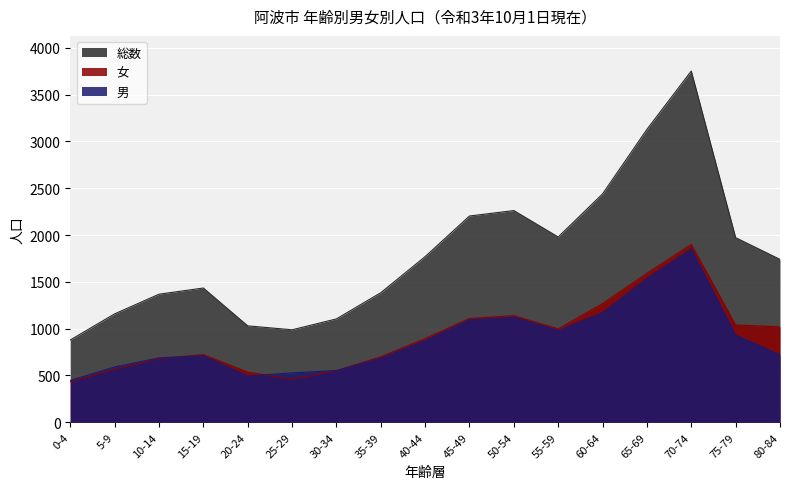

Reading left to right, extract all data points from this chart.

男: 0-4=447	5-9=591	10-14=688	15-19=711	20-24=494	25-29=528	30-34=553	35-39=684	40-44=874	45-49=1094	50-54=1122	55-59=981	60-64=1171	65-69=1537	70-74=1851	75-79=932	80-84=721
女: 0-4=432	5-9=567	10-14=680	15-19=723	20-24=536	25-29=460	30-34=551	35-39=700	40-44=895	45-49=1109	50-54=1139	55-59=998	60-64=1268	65-69=1591	70-74=1900	75-79=1040	80-84=1019
総数: 0-4=879	5-9=1158	10-14=1368	15-19=1434	20-24=1030	25-29=988	30-34=1104	35-39=1384	40-44=1769	45-49=2203	50-54=2261	55-59=1979	60-64=2439	65-69=3128	70-74=3751	75-79=1972	80-84=1740